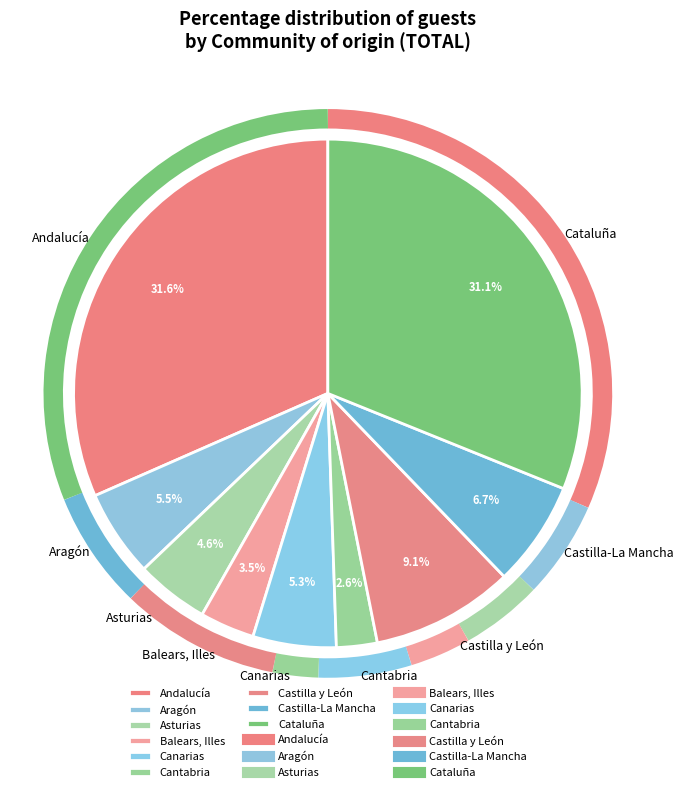

Count the number of slices in the pie.

9